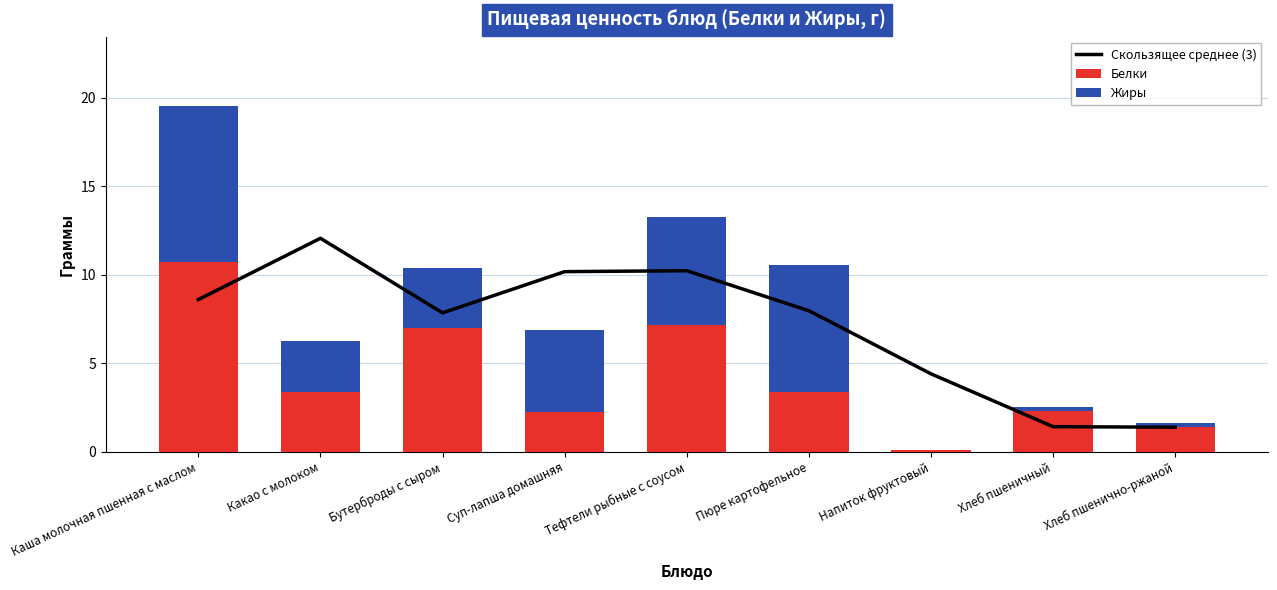

Which category has the highest value in the Скользящее среднее (3) series?

Какао с молоком